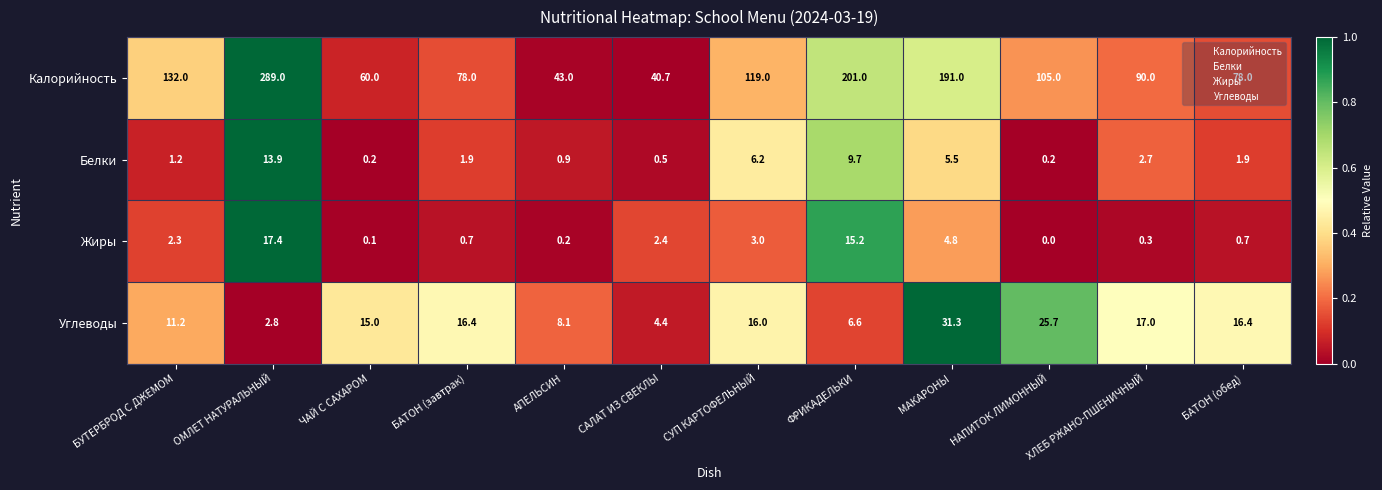

What is the spread (max minus min) of values at БАТОН (обед)?

77.3